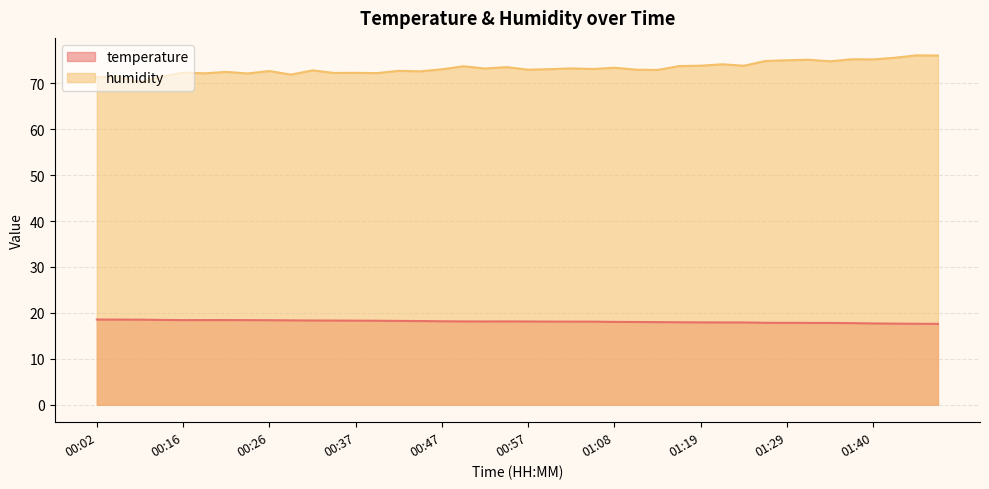

How many distinct data groups are displayed?

2